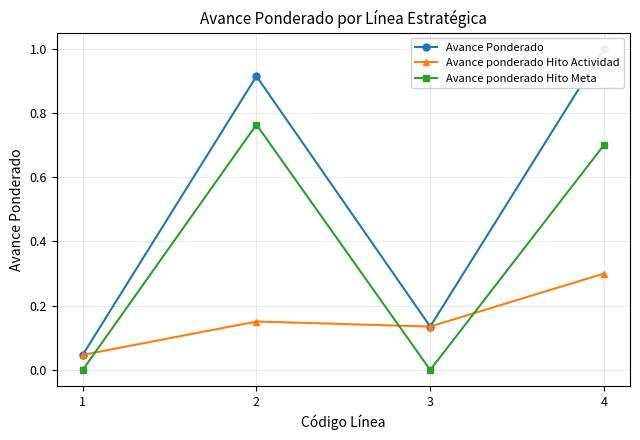

What is the value of the Avance ponderado Hito Actividad point at the 2nd from the left?

0.2